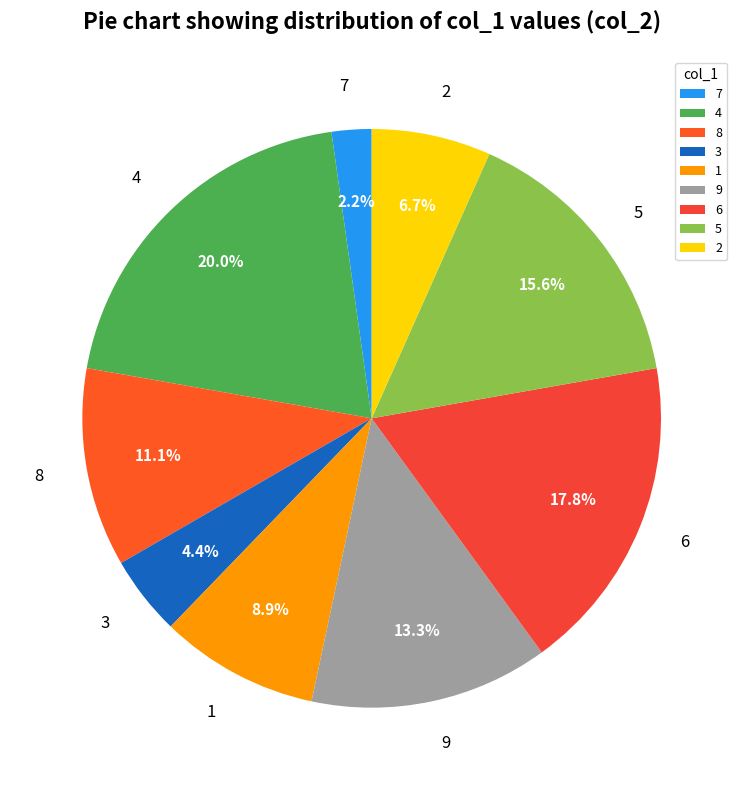

Does any single category account for the majority?

No